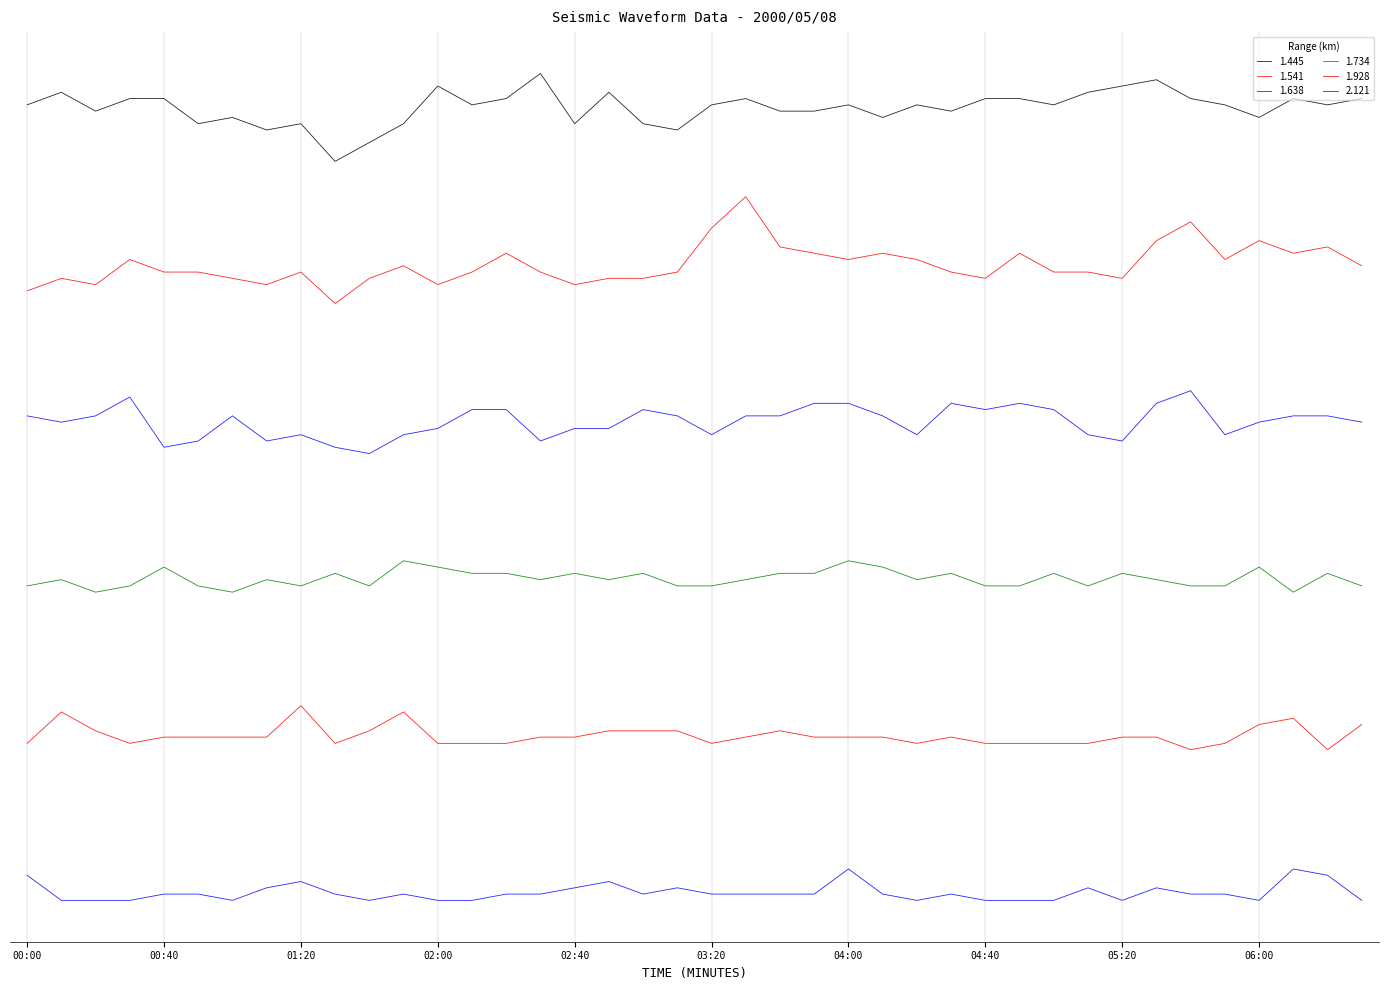

What is the label of the 29th point from the left?

04:40